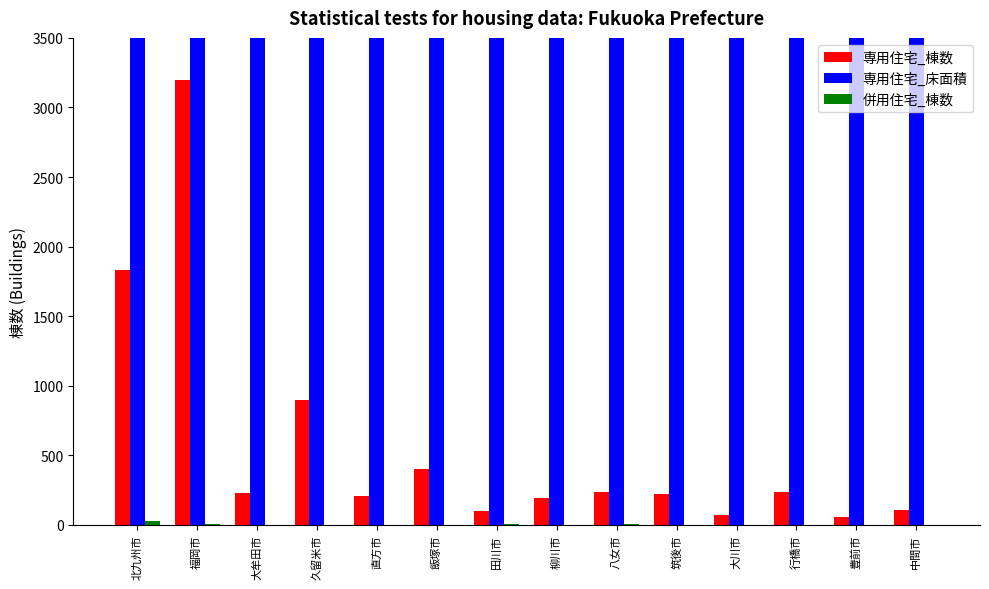

At how many categories does at least one series exceed 173423?

2